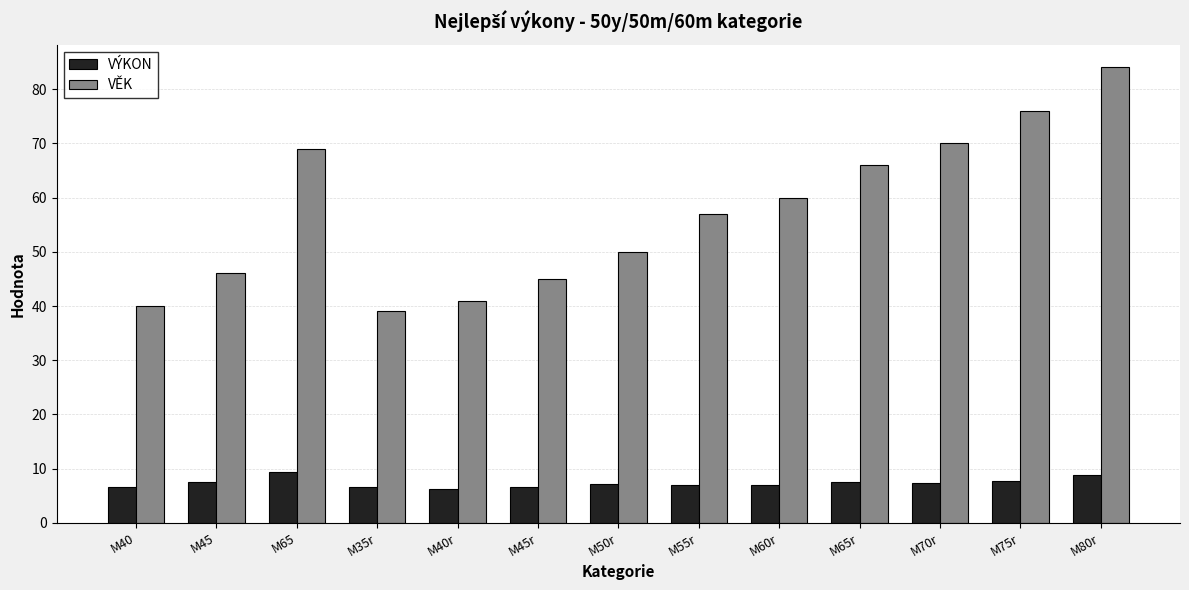

What are all the series names shown in the legend?

VÝKON, VĚK